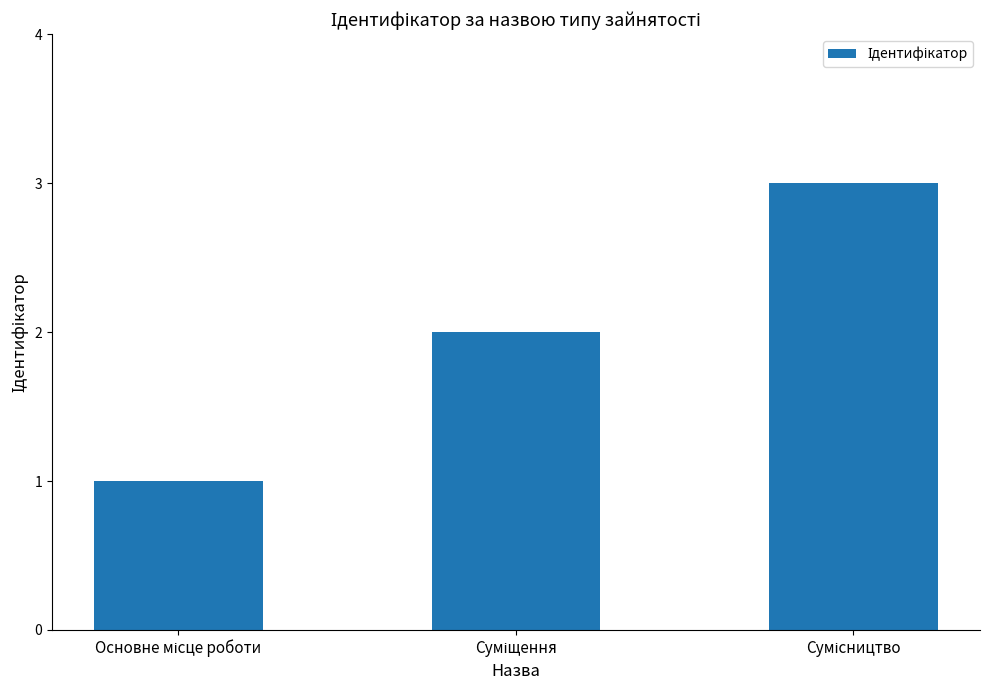

What is the sum of all values?

6